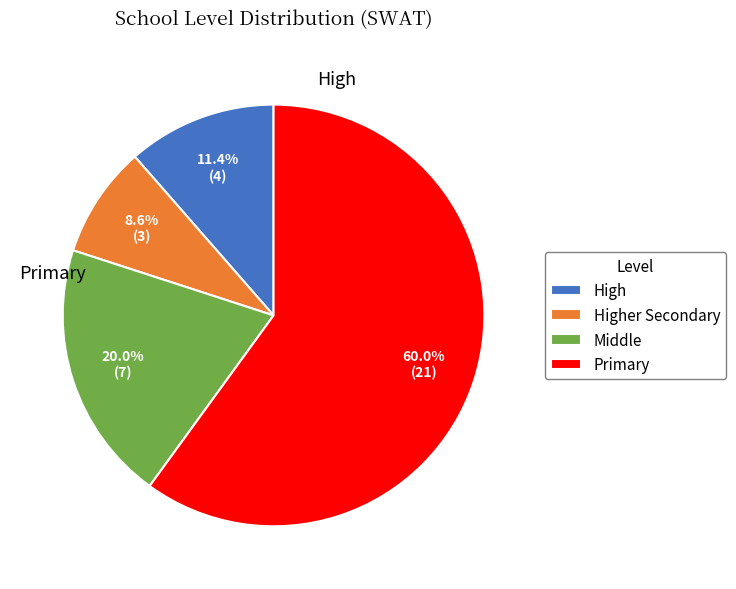

Is there a majority slice in this chart?

Yes